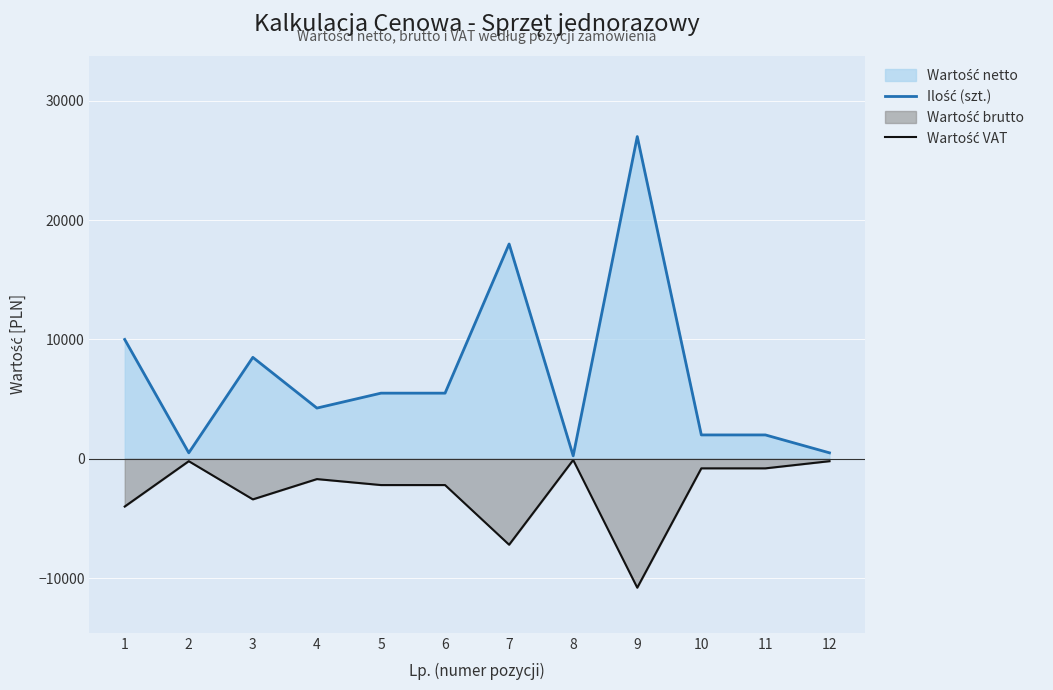

List the series in order of their overall mean, highest first.

Ilość (szt.), Wartość VAT